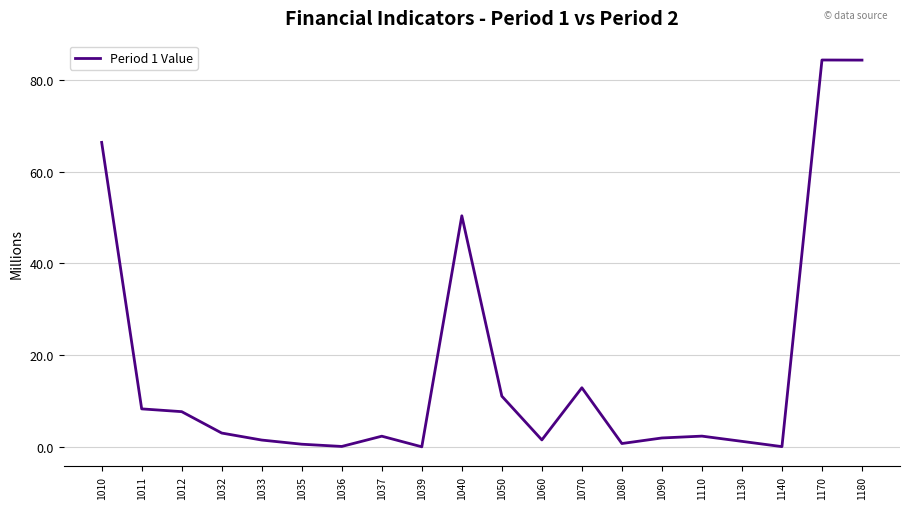

What is the difference between the second highest and minimum values?

84.3